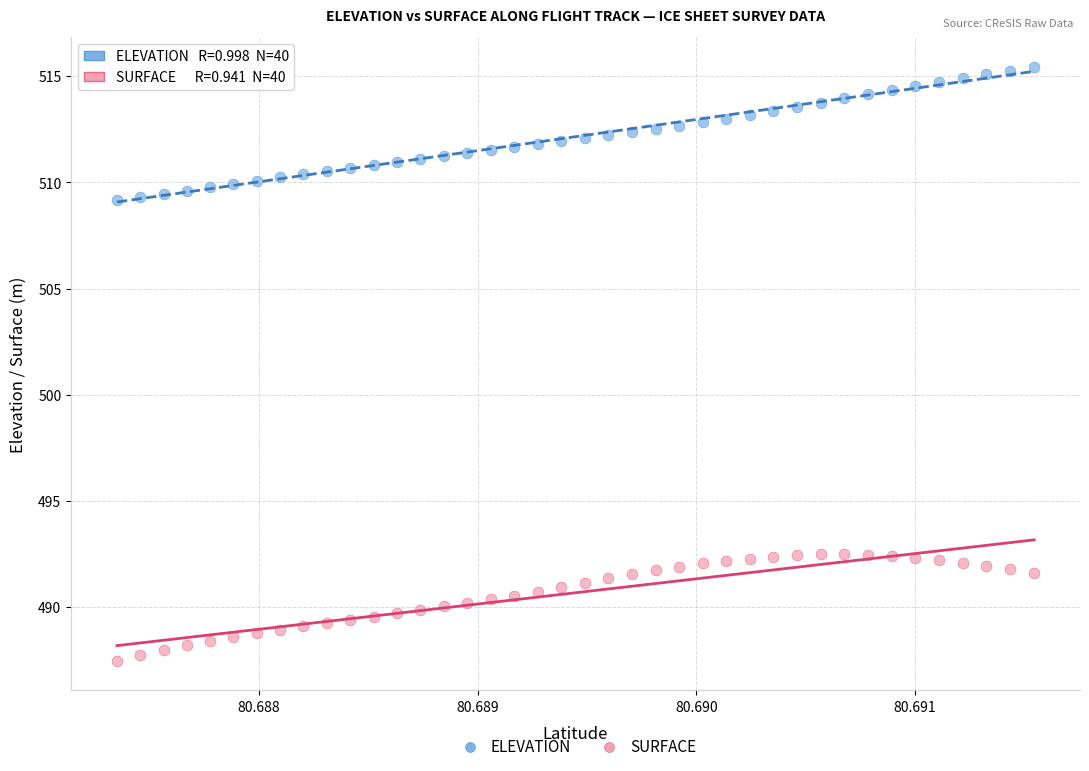

Across all data points, what is the range of Y values (max minus min)?

28.0